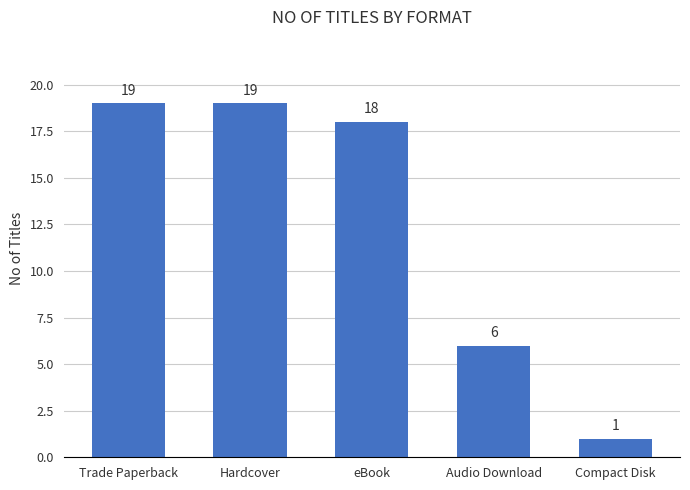

Between Audio Download and Hardcover, which is larger?

Hardcover